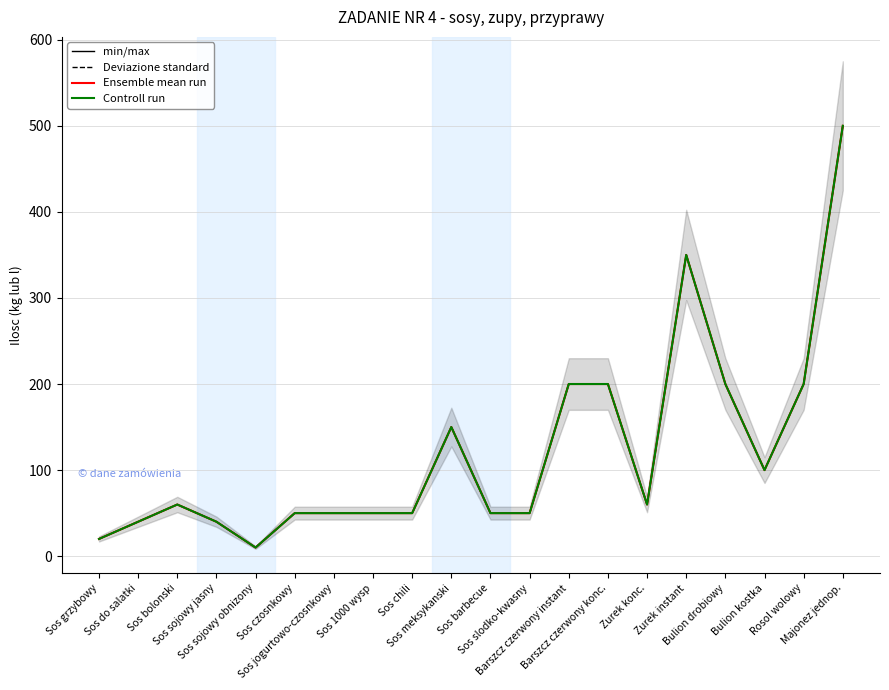

List the series in order of their peak value, lowest first.

min/max, Deviazione standard, Ensemble mean run, Controll run